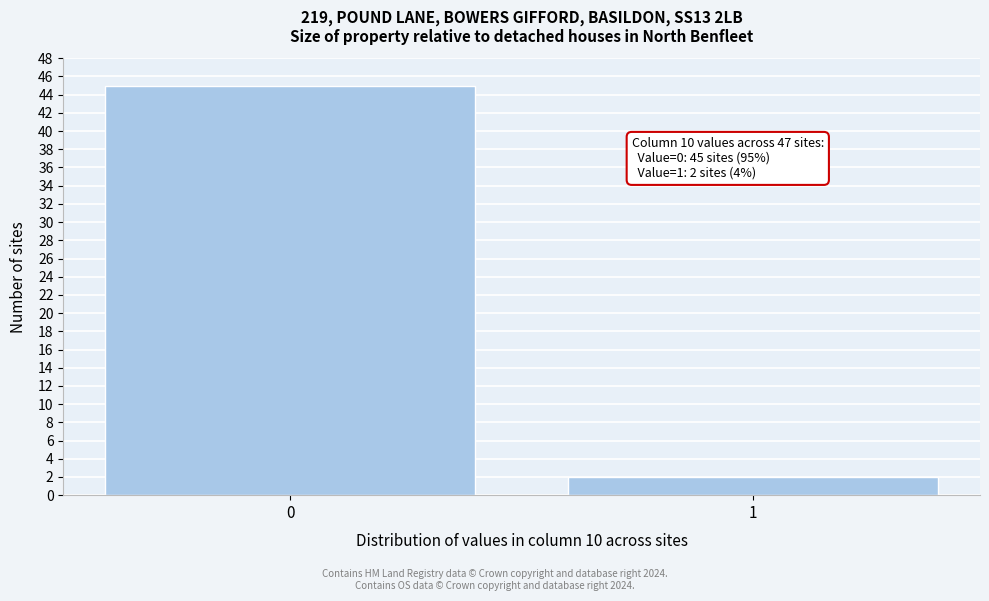

Reading left to right, extract all data points from this chart.

0=45	1=2